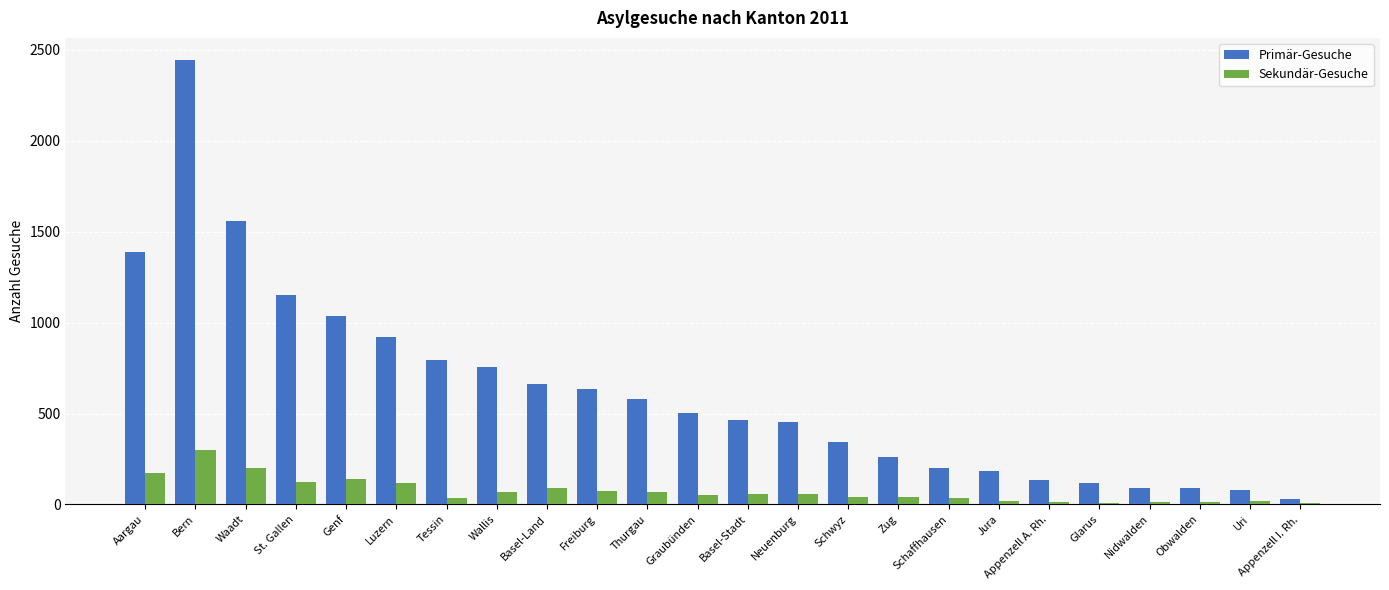

Which series changed the most between Basel-Stadt and Appenzell I. Rh.?

Primär-Gesuche